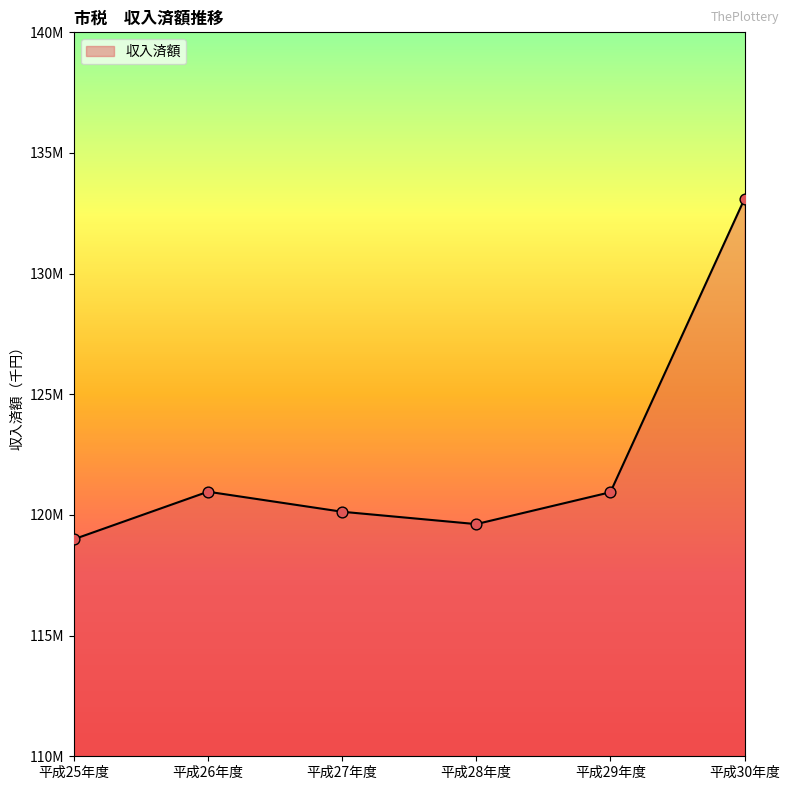

What is the change in value from 平成27年度 to 平成29年度?

+809219